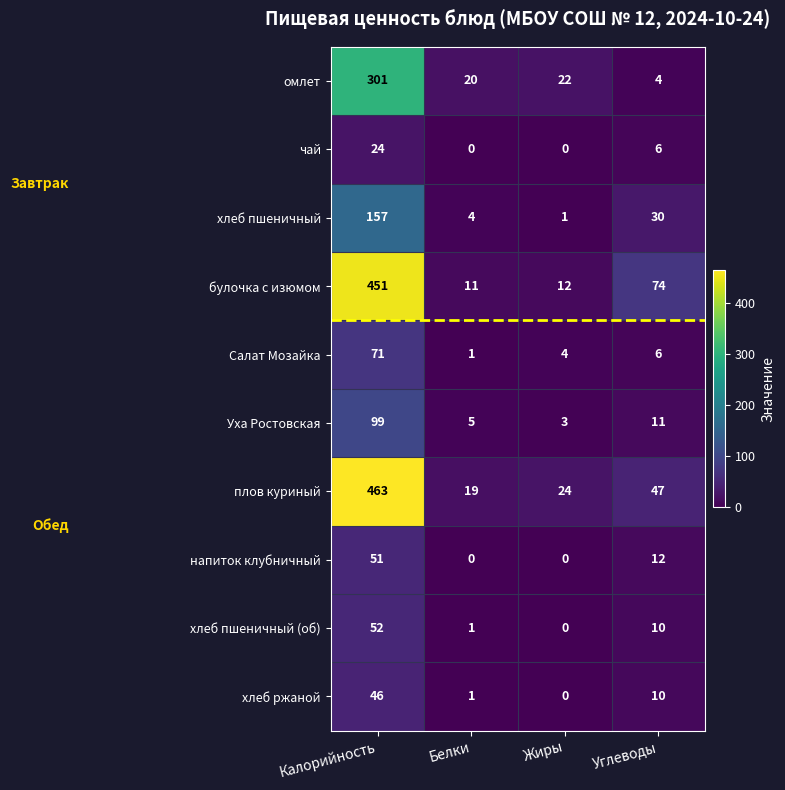

What is the difference between the highest and lowest values at Белки?

20